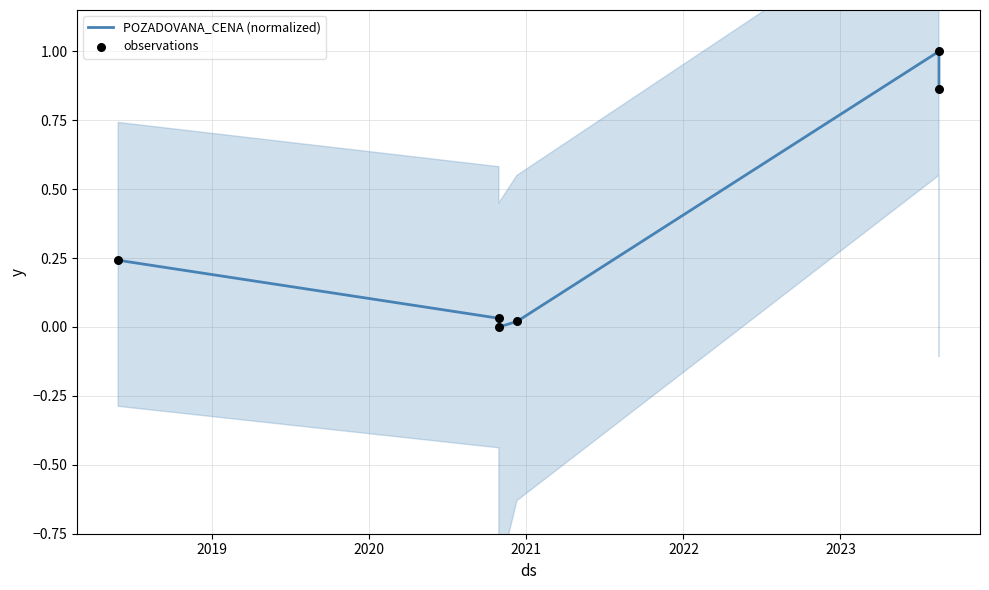

At how many categories does at least one series exceed 0?

5